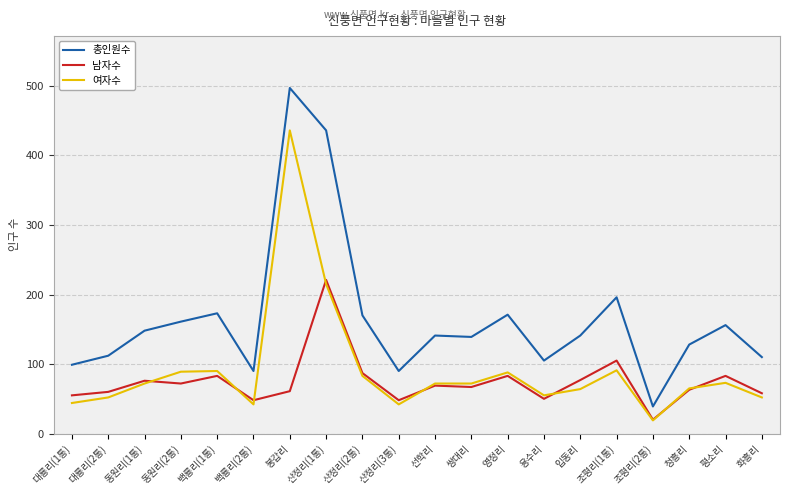

Which category has the highest value in the 여자수 series?

봉갑리